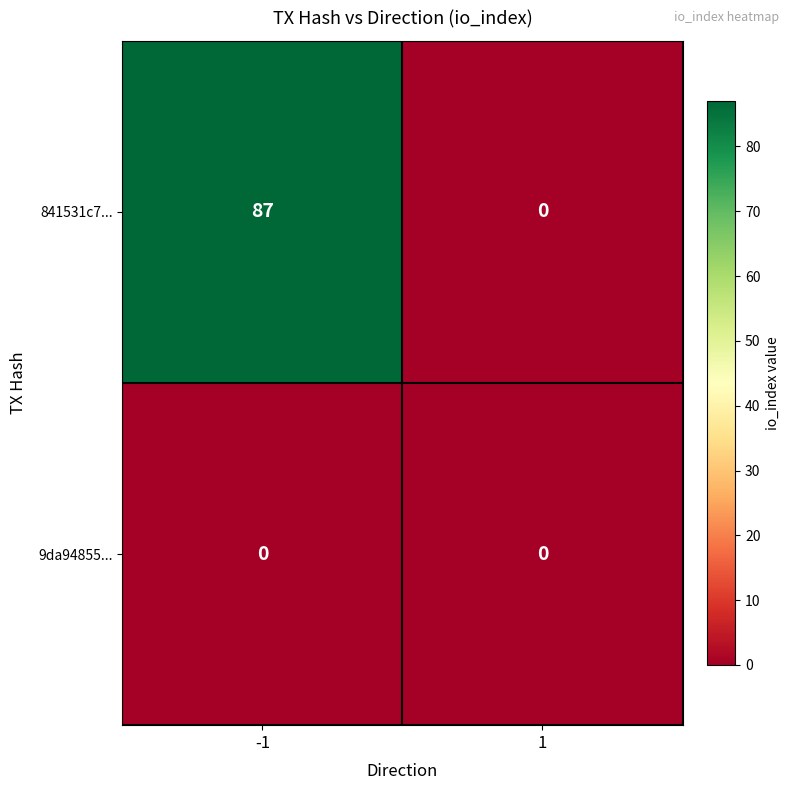

Between -1 and 1, which series saw the biggest shift?

841531c7...